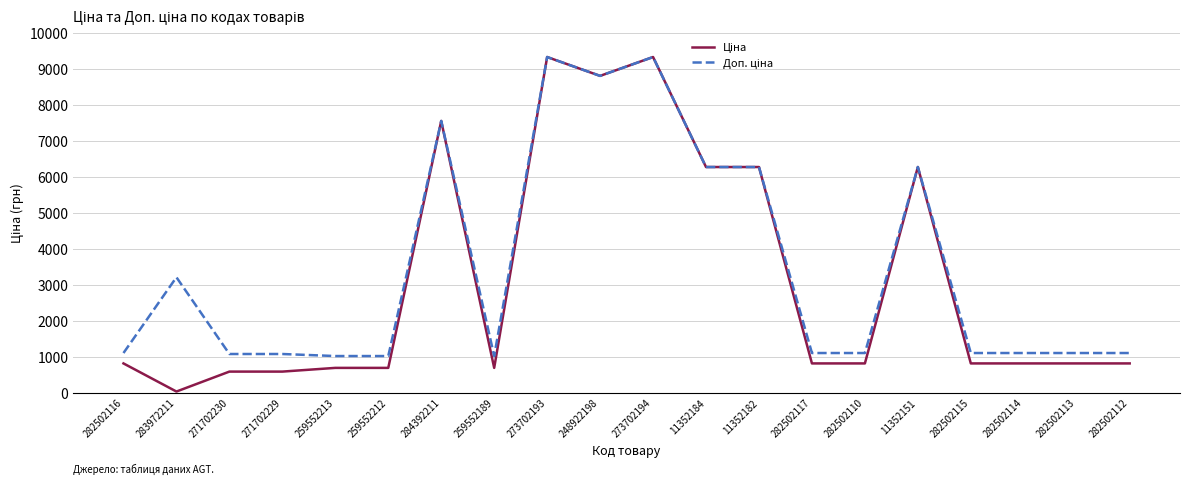

What is the total value across all series at 271702230?

1660.4